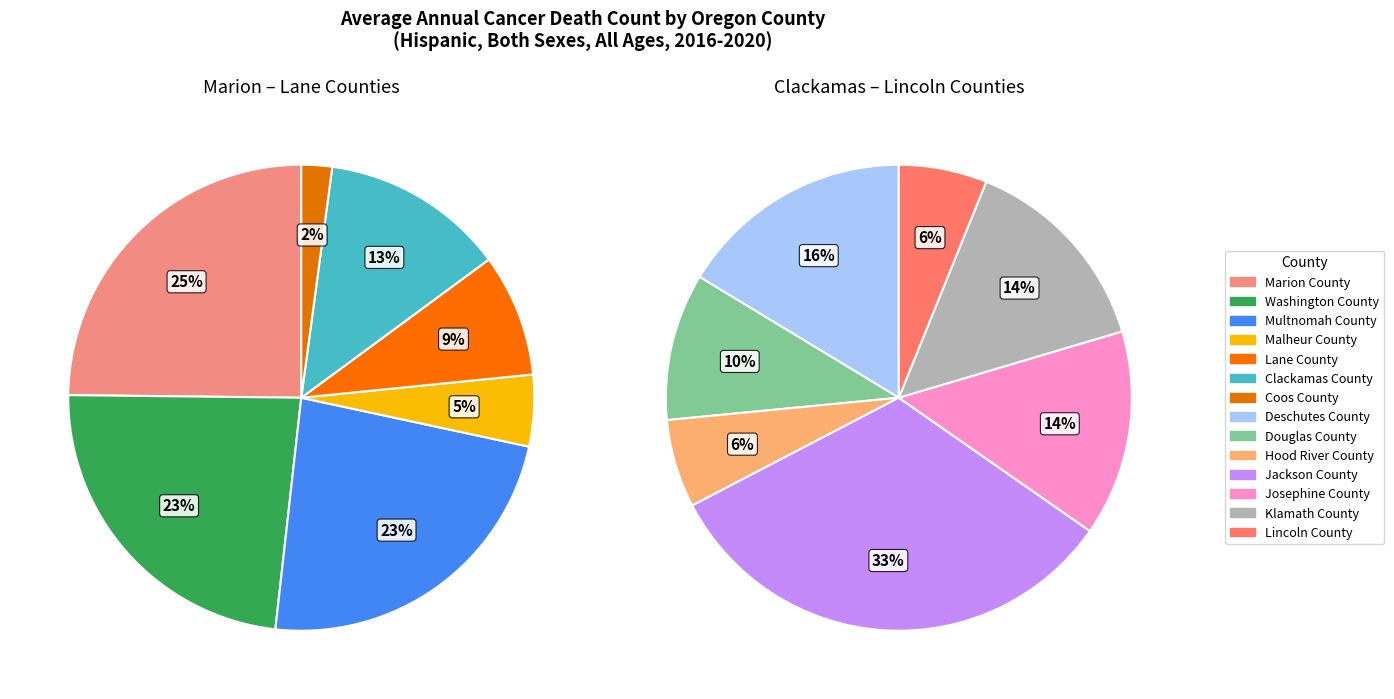

Does Douglas County account for over 50% of the chart?

No